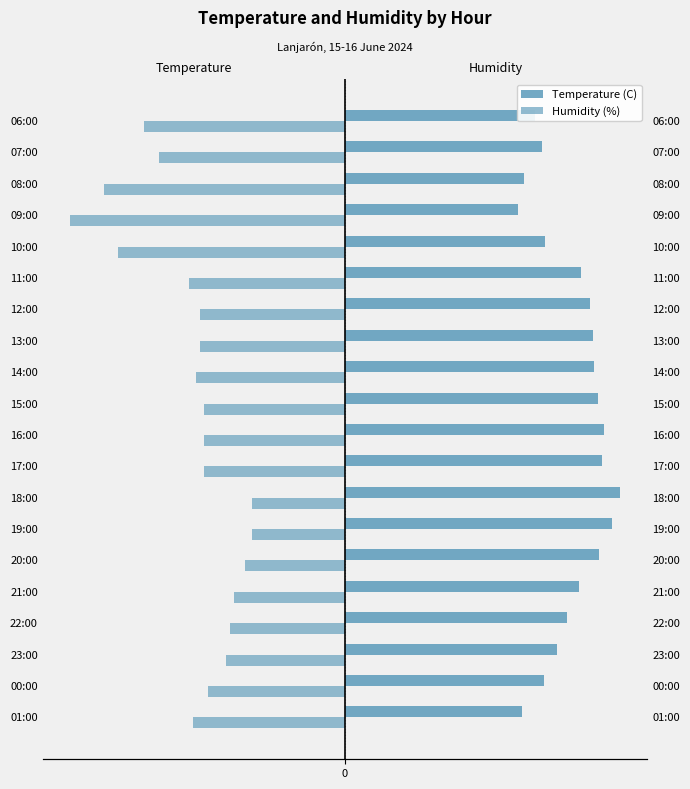

How many groups of bars are there?

20